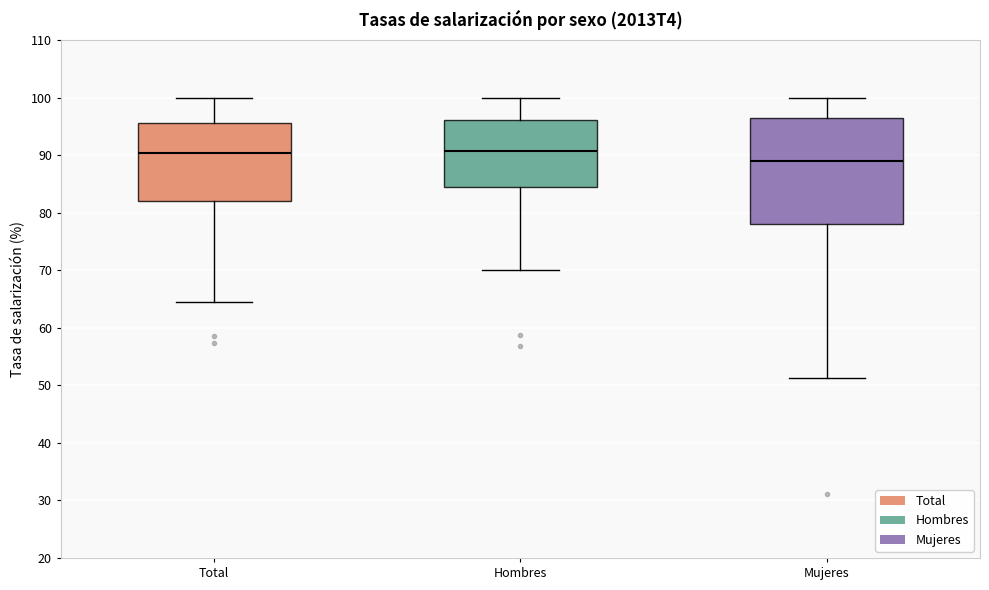

Reading left to right, transcribe this box plot: for each box, give where its median line is, the range the box spans, and where its two whiskers end, as read against the y-axis. The values are not printed on the chart, so give them approximately, as read against the axis.

Total: median 90, box 82 to 96, whiskers 64 to 100
Hombres: median 91, box 84 to 96, whiskers 70 to 100
Mujeres: median 89, box 78 to 96, whiskers 51 to 100